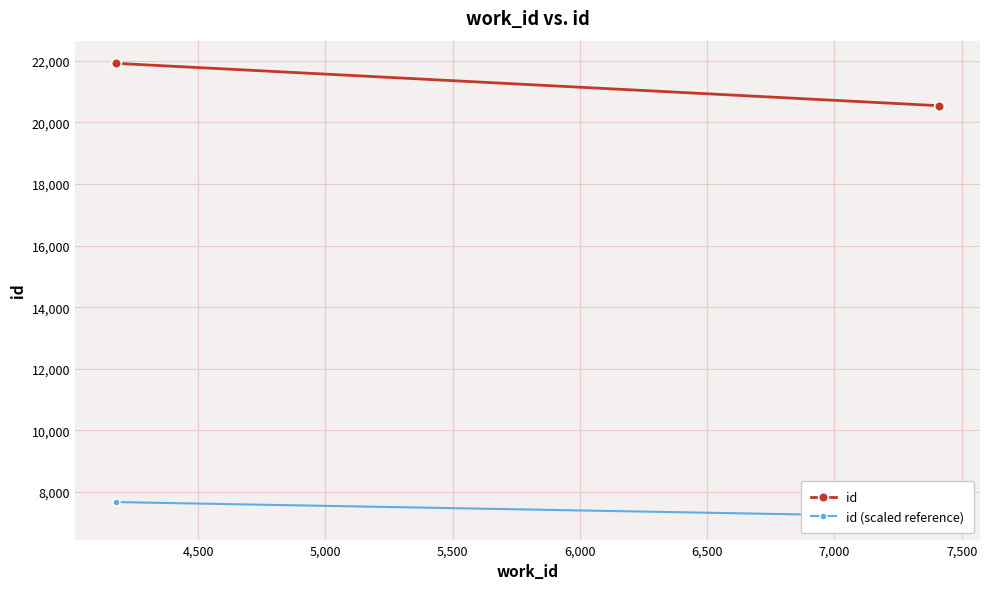

What are all the series names shown in the legend?

id, id (scaled reference)